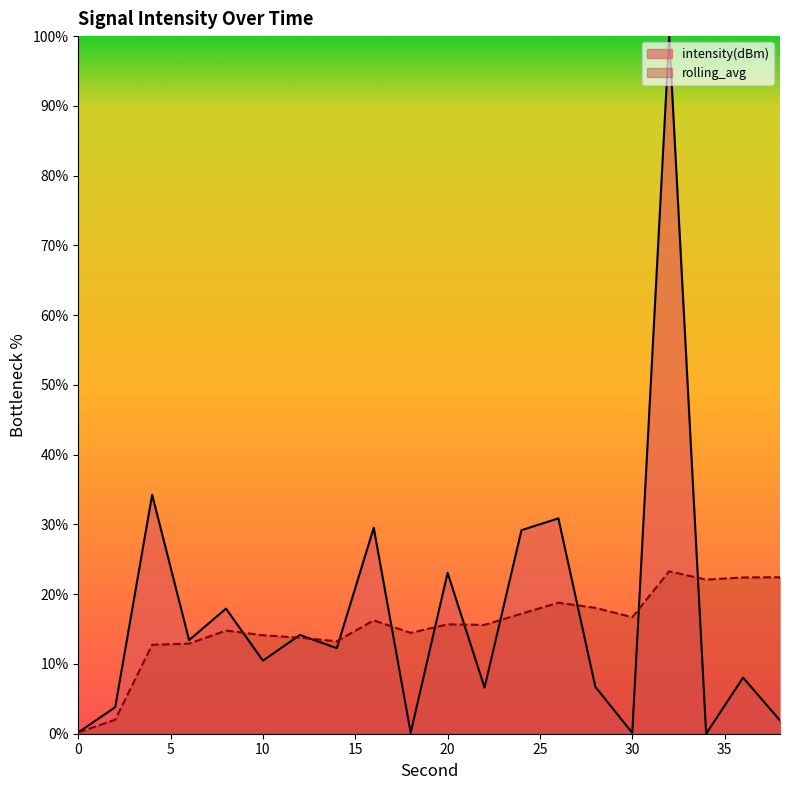

The value of intensity(dBm) at 34 is 33.2. True or false?

False